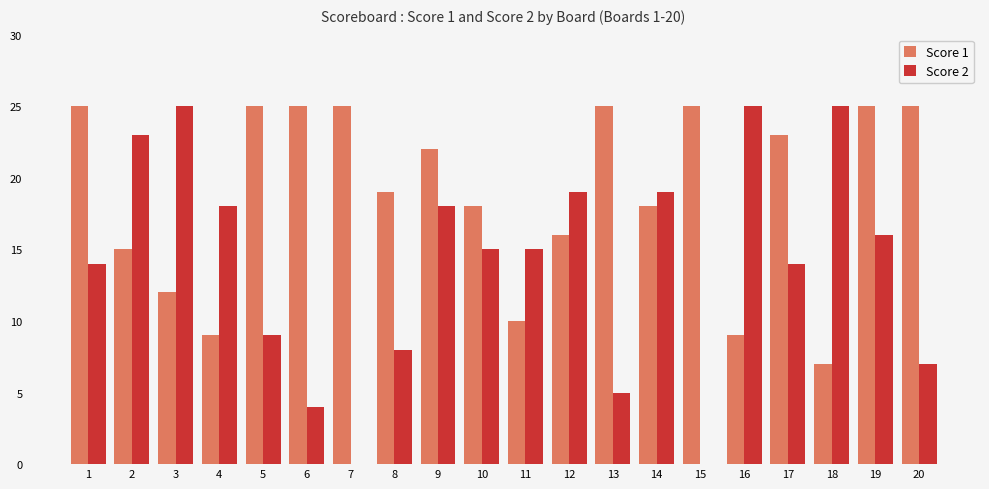

What are all the series names shown in the legend?

Score 1, Score 2